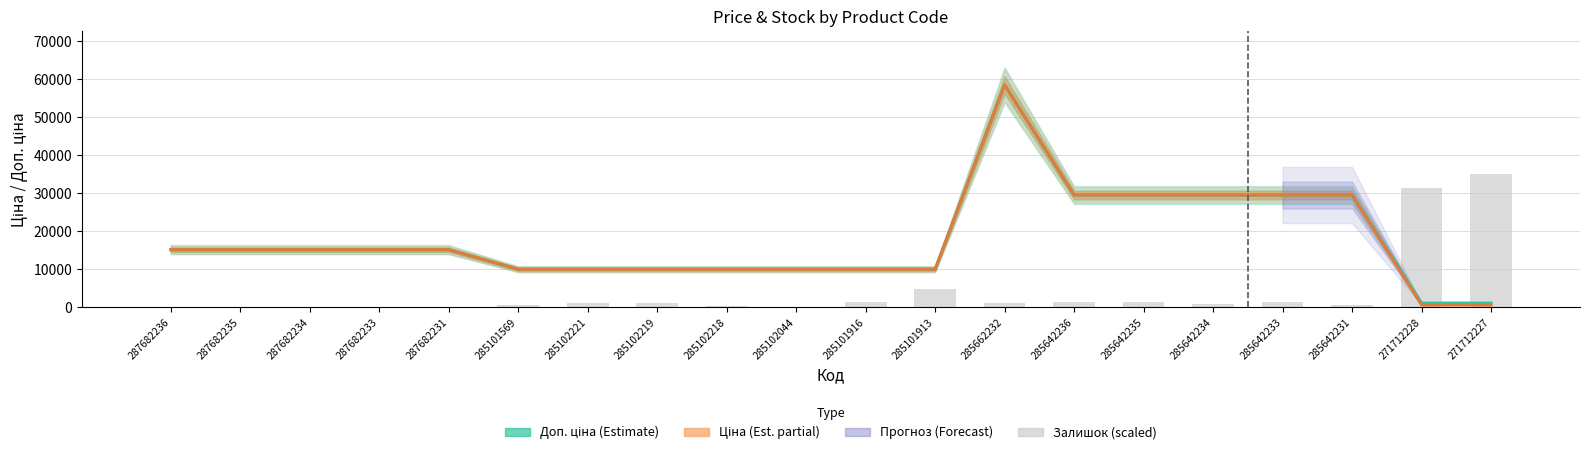

Between 285642235 and 285642236, which is larger?

285642235